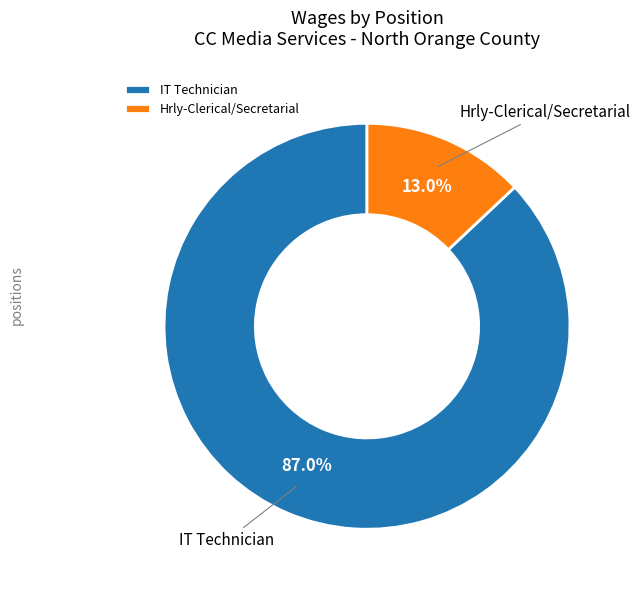

How many segments does this pie chart have?

2